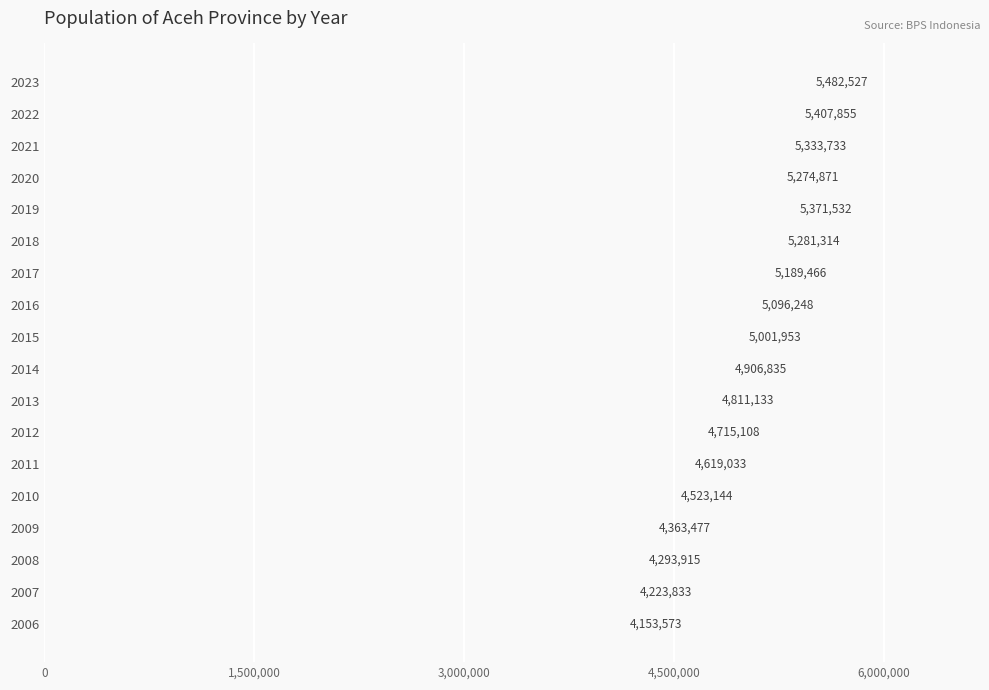

What is the change in value from 2008 to 2010?

+229229